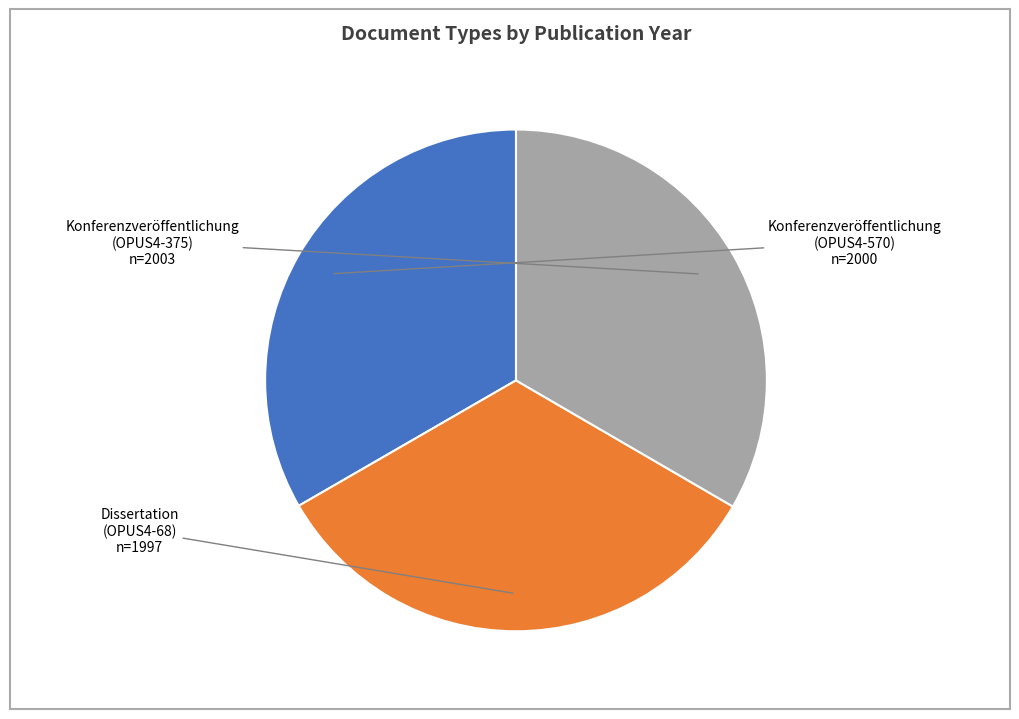

Does Konferenzveröffentlichung (OPUS4-570) represent more than half of the total?

No